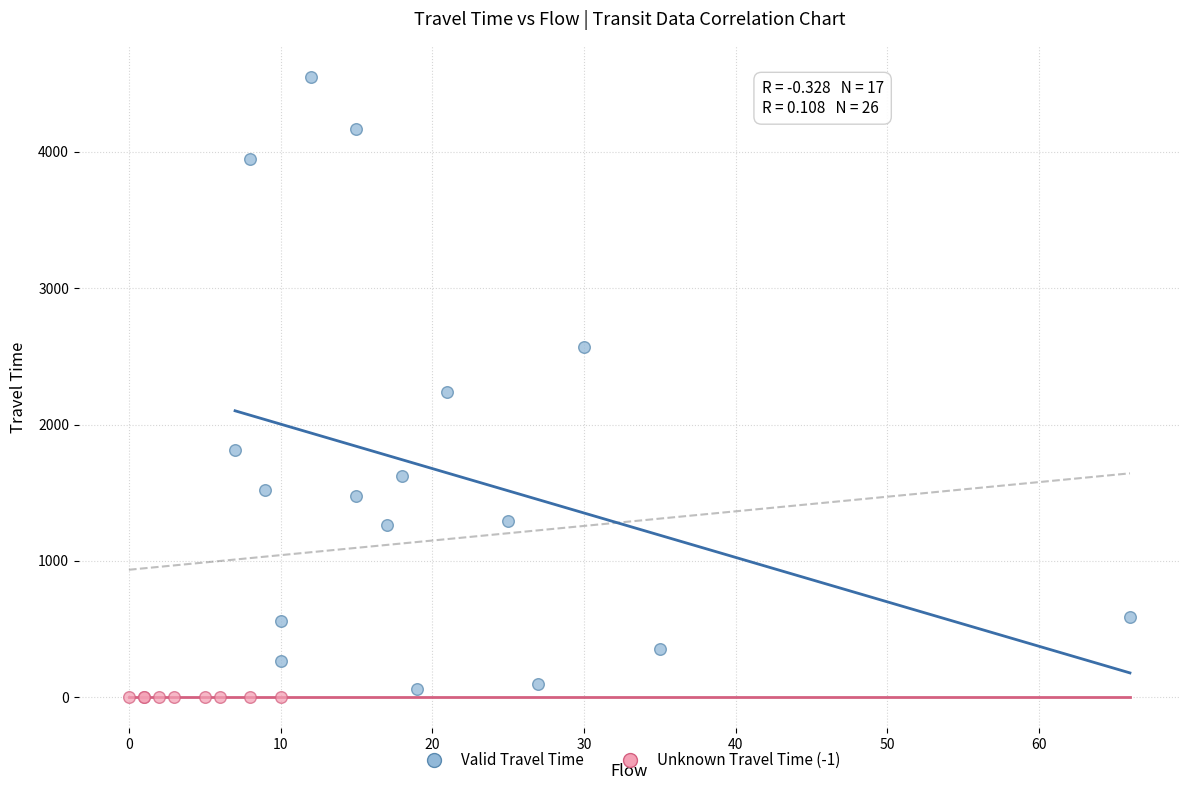

Which series contains the highest Y value?

Valid Travel Time